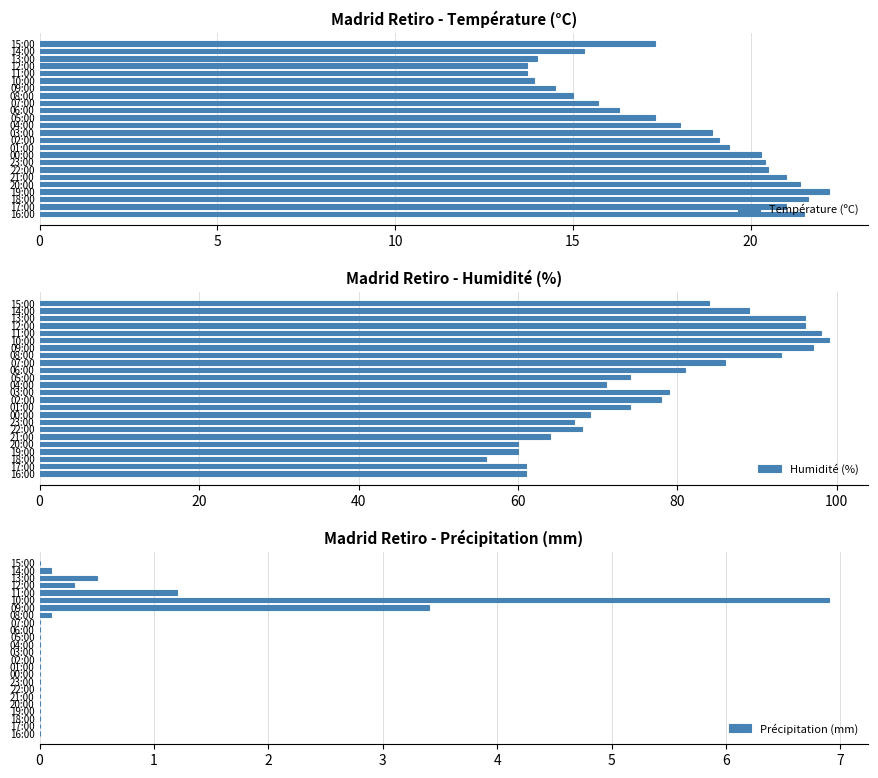

Which series has the largest total across all categories?

Humidité (%)